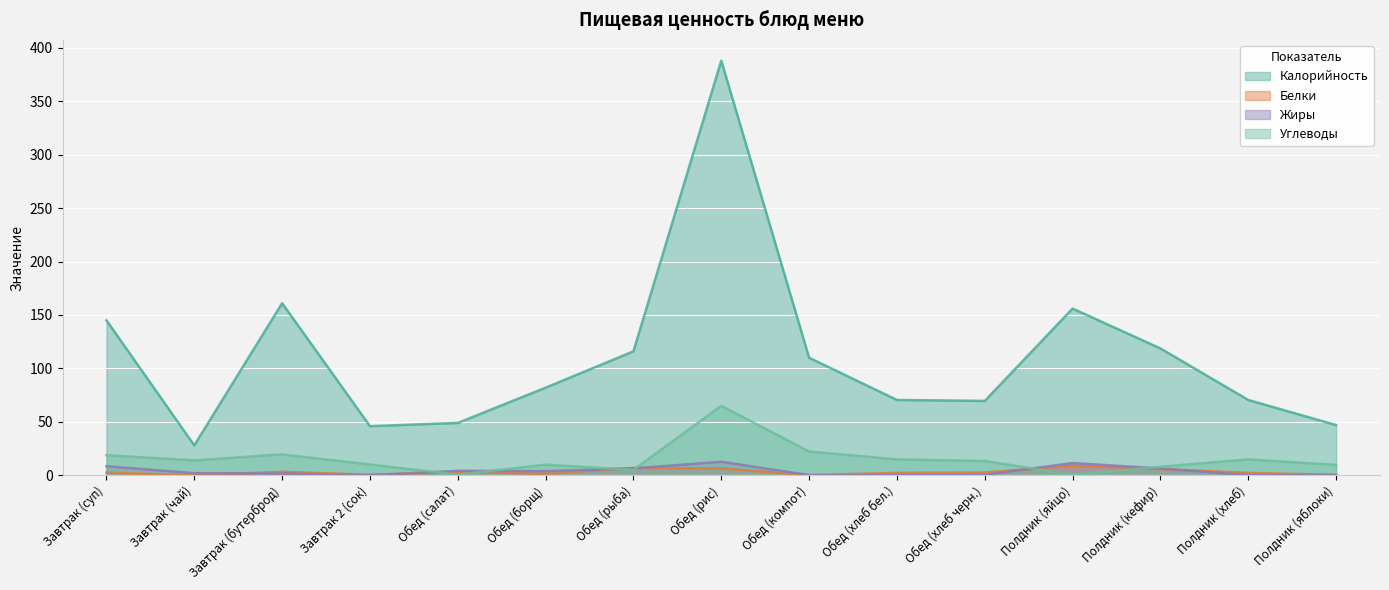

How many values in the Жиры series exceed 2?

7